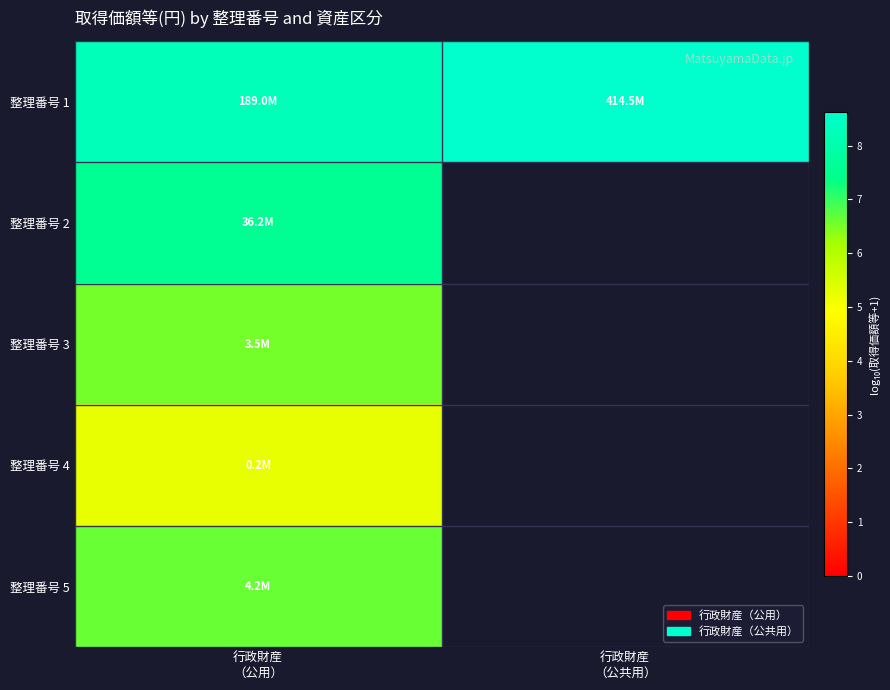

What is the total value across all series at 行政財産
（公用）?

34.3